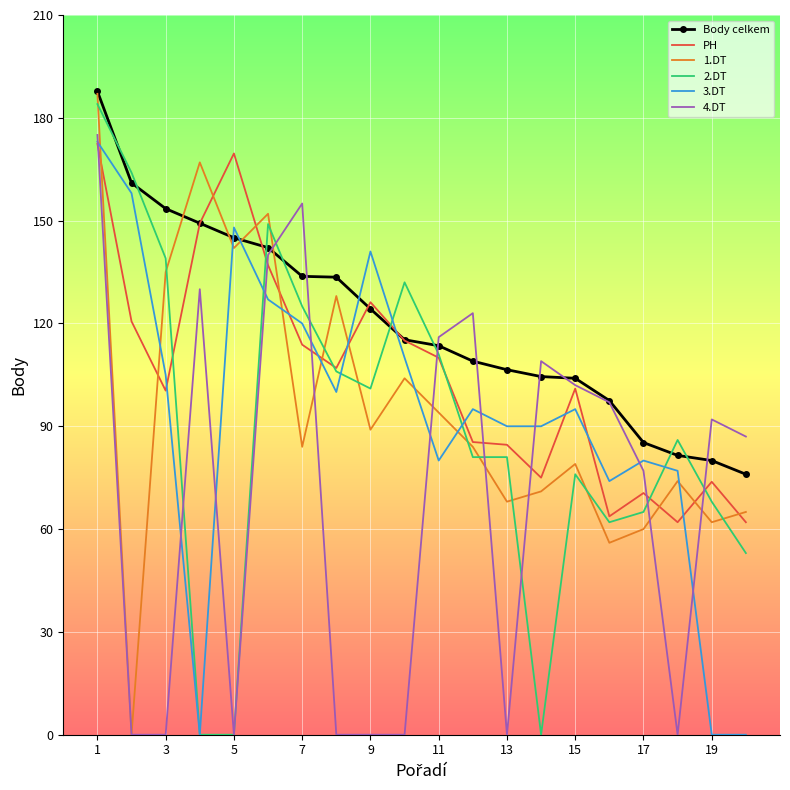

True or false: Body celkem and 2.DT intersect in this chart.

True